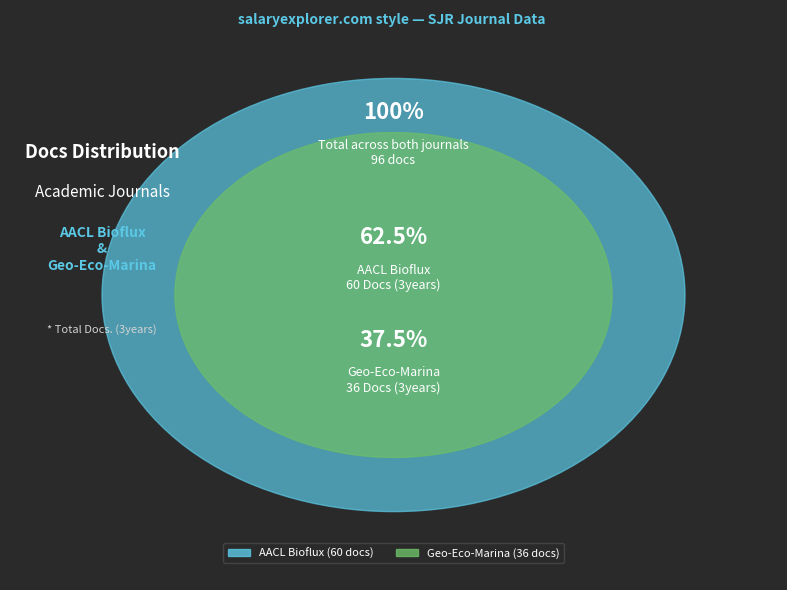

Between Geo-Eco-Marina and AACL Bioflux, which is larger?

AACL Bioflux